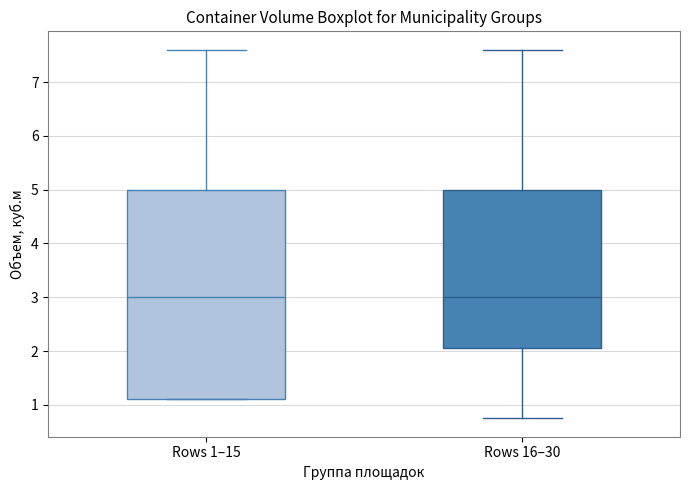

Reading left to right, transcribe this box plot: for each box, give where its median line is, the range the box spans, and where its two whiskers end, as read against the y-axis. The values are not printed on the chart, so give them approximately, as read against the axis.

Rows 1–15: median 3.0, box 1.1 to 5.0, whiskers 1.1 to 7.6
Rows 16–30: median 3.0, box 2.1 to 5.0, whiskers 0.8 to 7.6